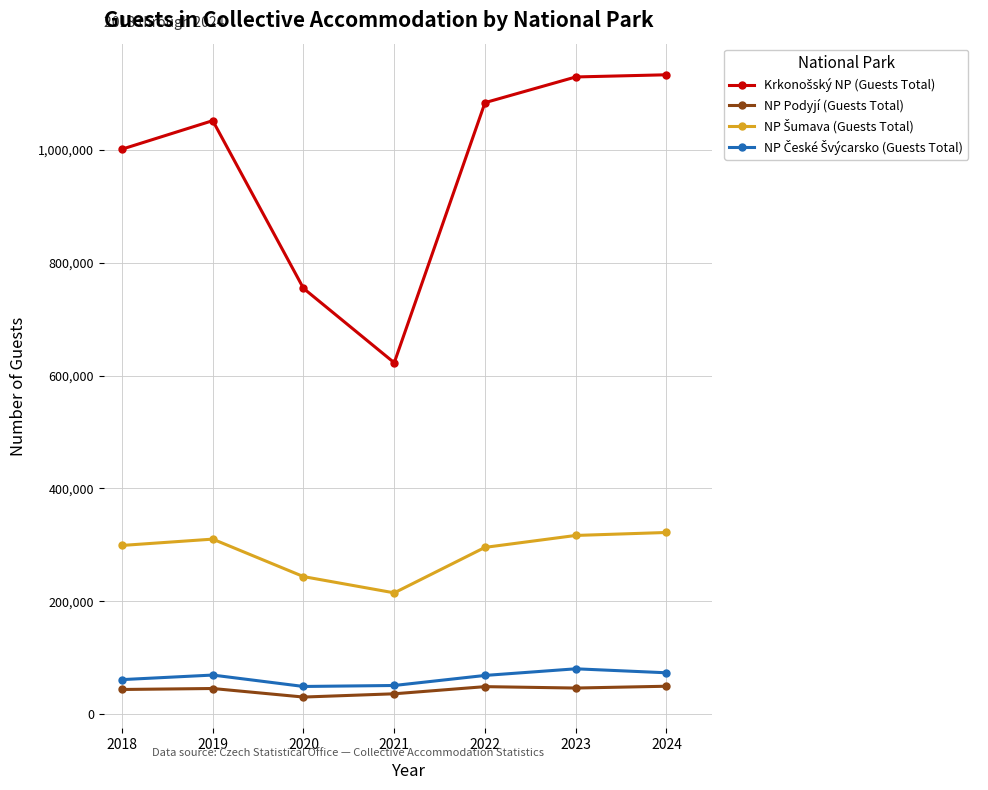

What is the smallest value displayed?

30217